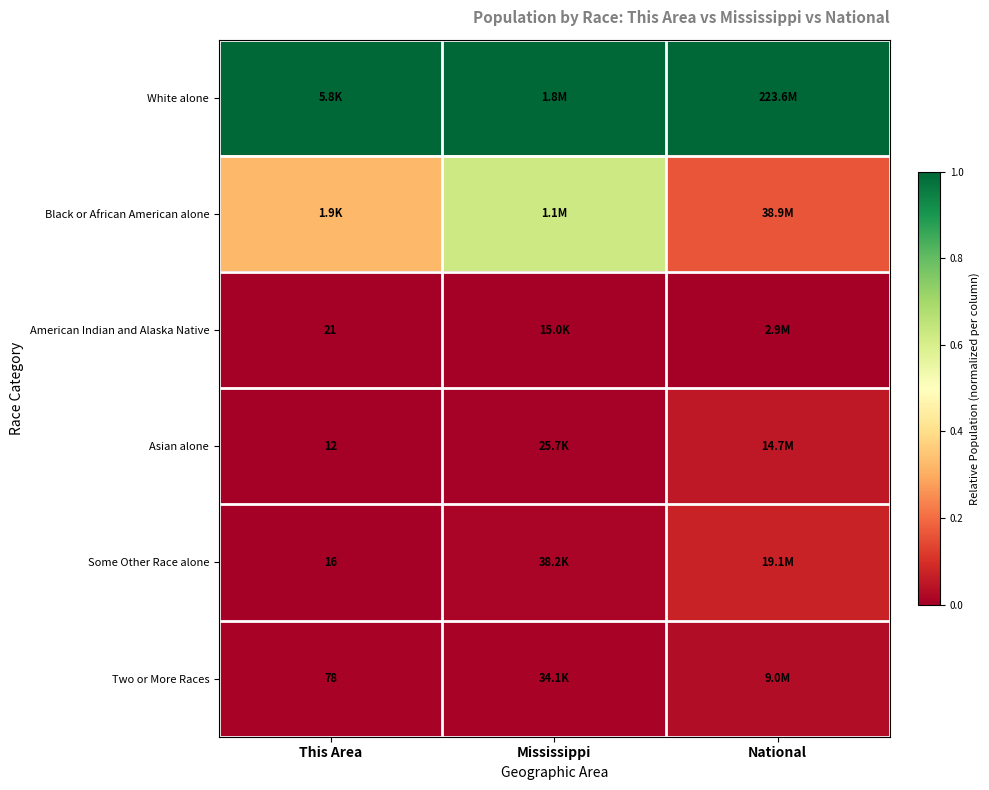

Where is Asian alone nearest to the value 0?

This Area